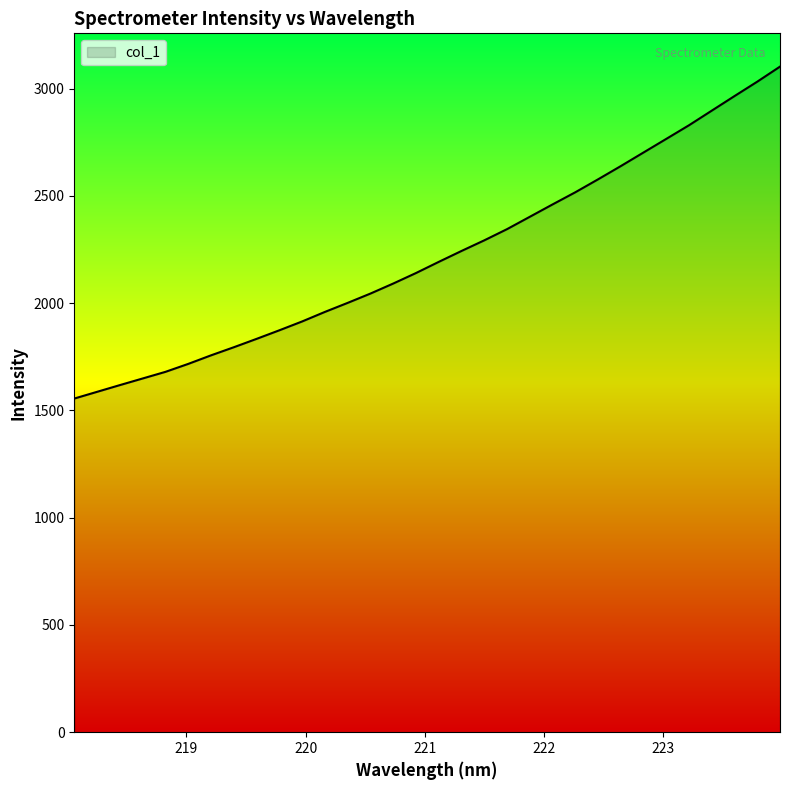

What is the smallest value displayed?

1555.5